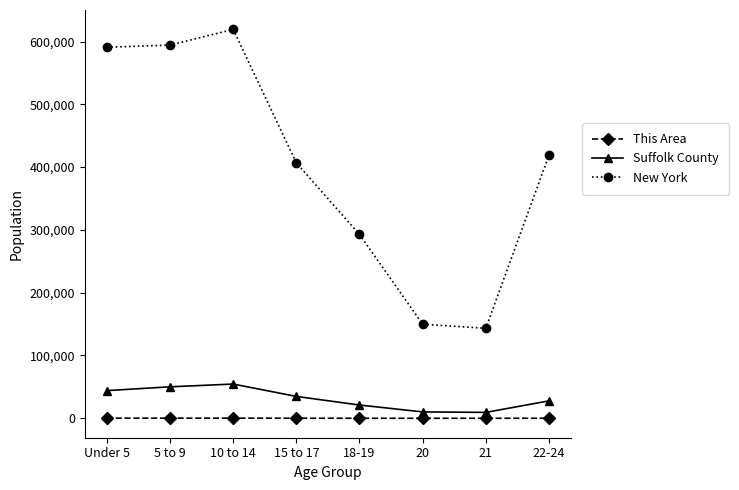

Where is the first local maximum for New York?

10 to 14